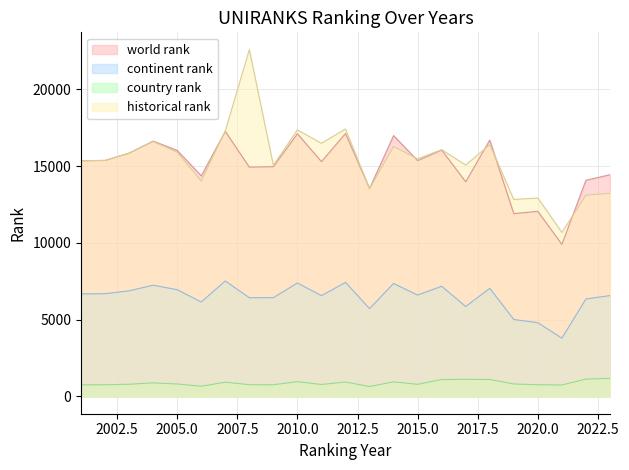

How many data points does each series have?

23